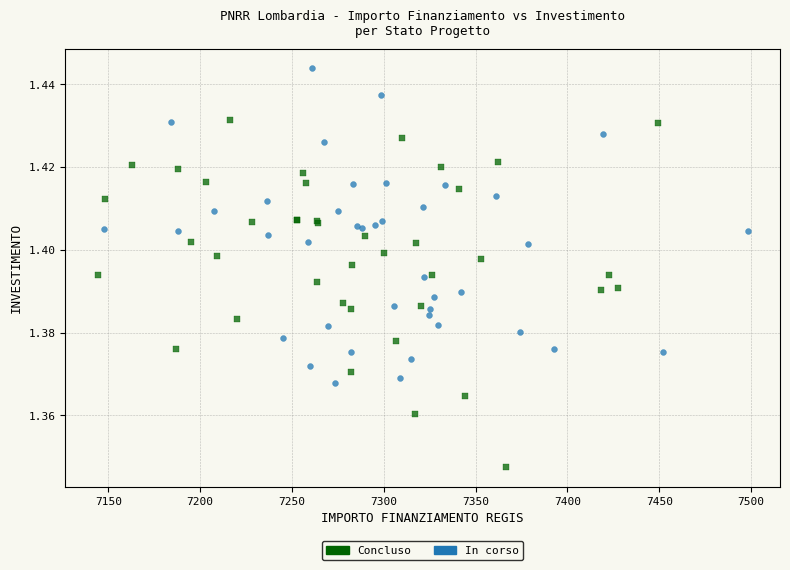

Which series reaches the minimum Y coordinate?

Concluso